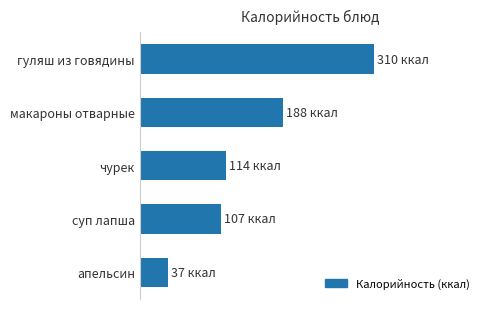

How many values are below 114?

2